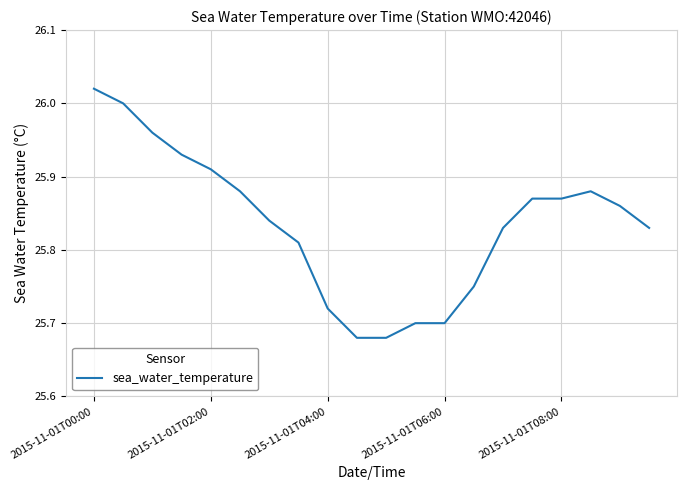

What is the difference between the maximum and minimum values?

0.3